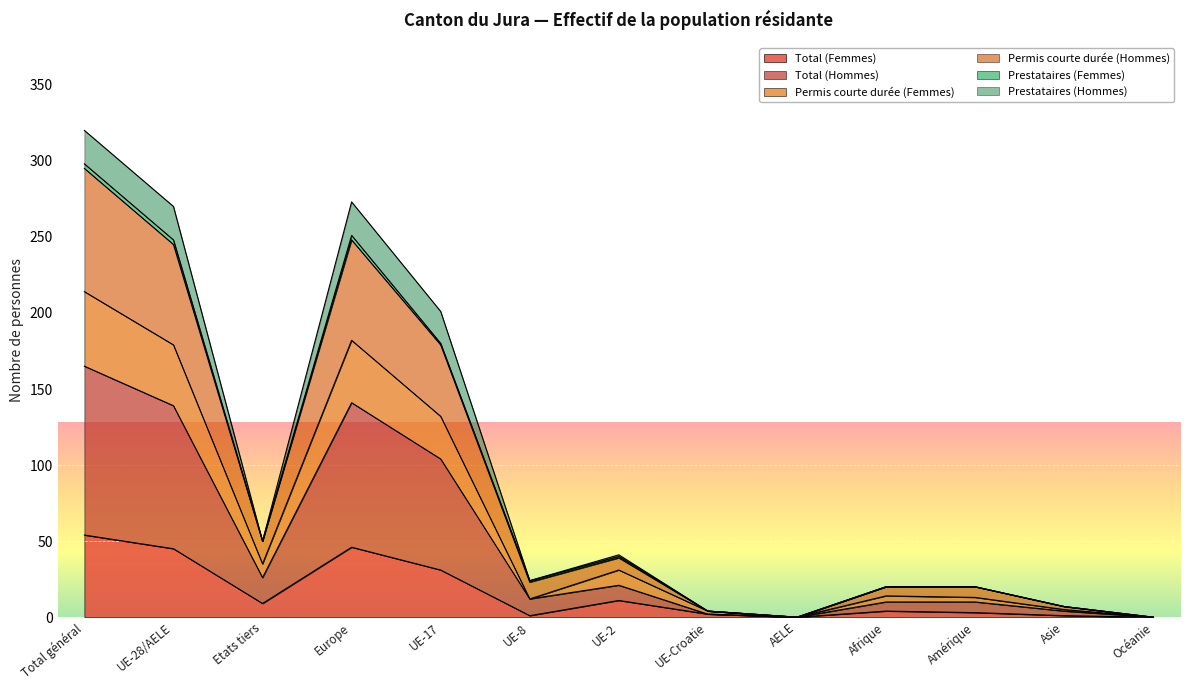

At how many categories does at least one series exceed 211?

3